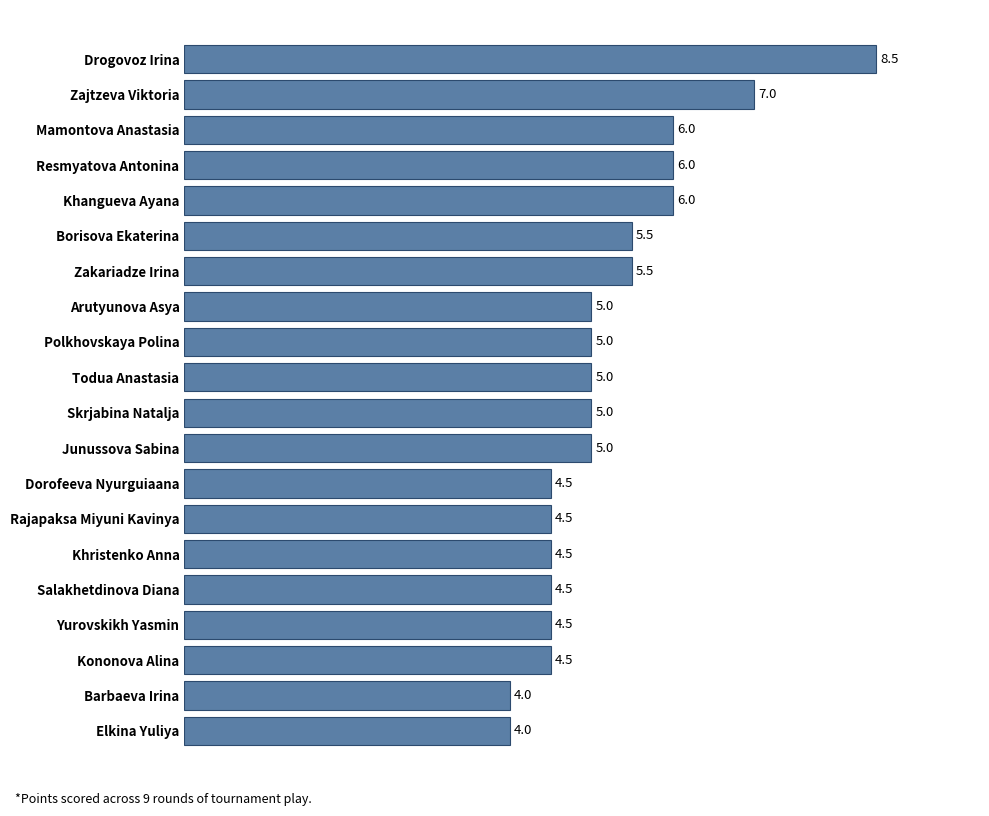

What is the ratio of the value at Zakariadze Irina to the value at Khristenko Anna?

1.2